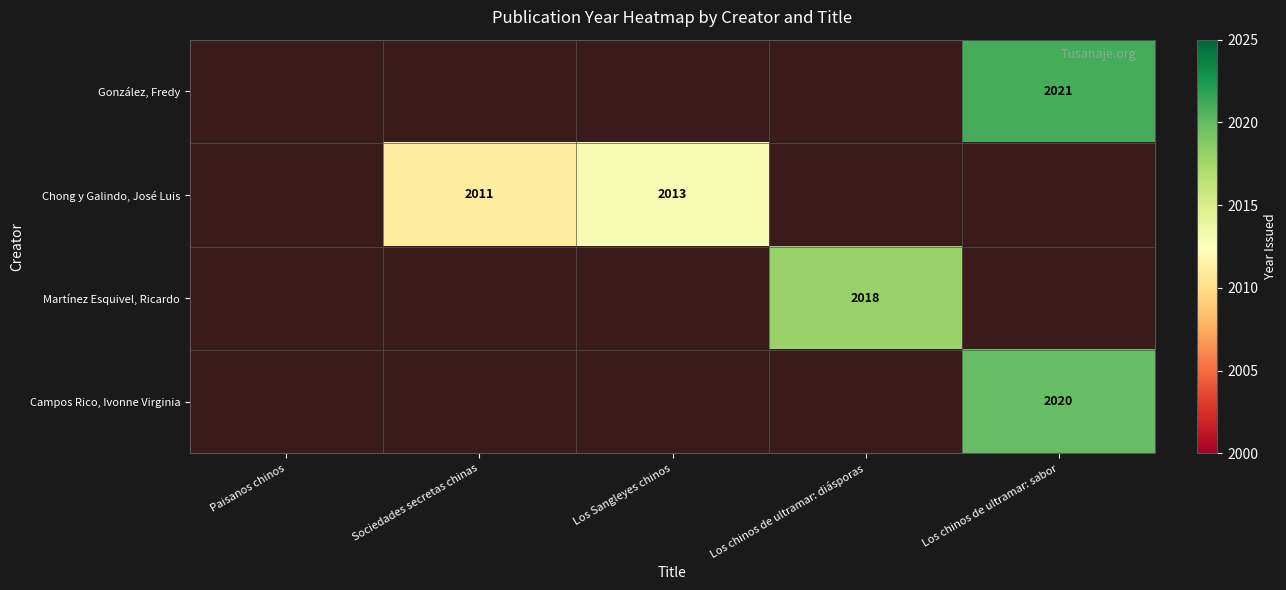

How many data points in Chong y Galindo, José Luis are less than 2013?

1